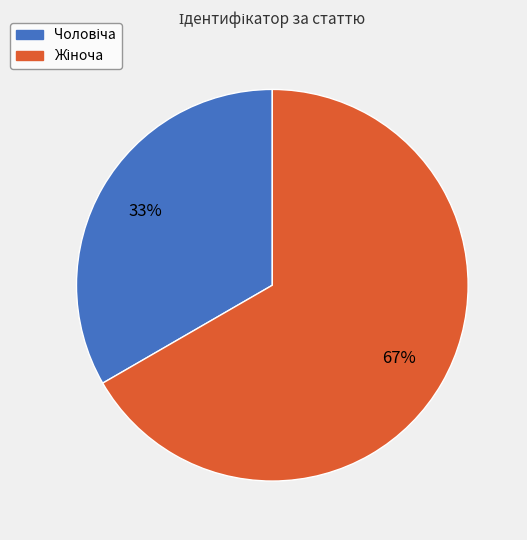

Is there any slice that represents more than half of the pie?

Yes